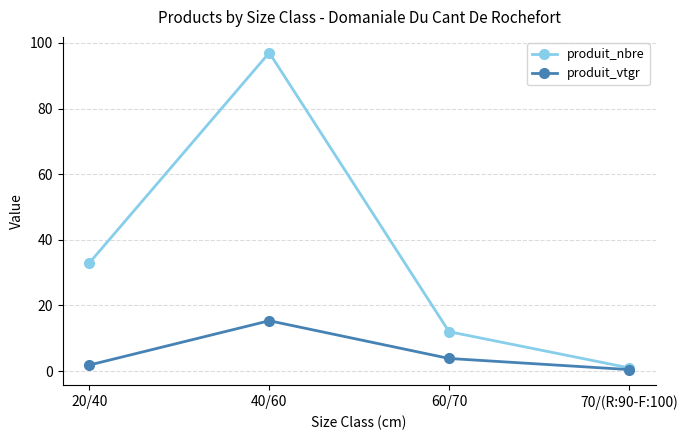

What is the difference between the produit_vtgr values at 70/(R:90-F:100) and 40/60?

14.9